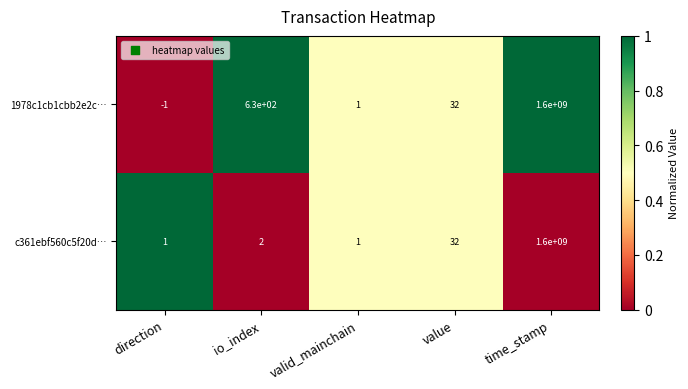

What is the average value of the 1978c1cb1cbb2e2c… series?

320000132